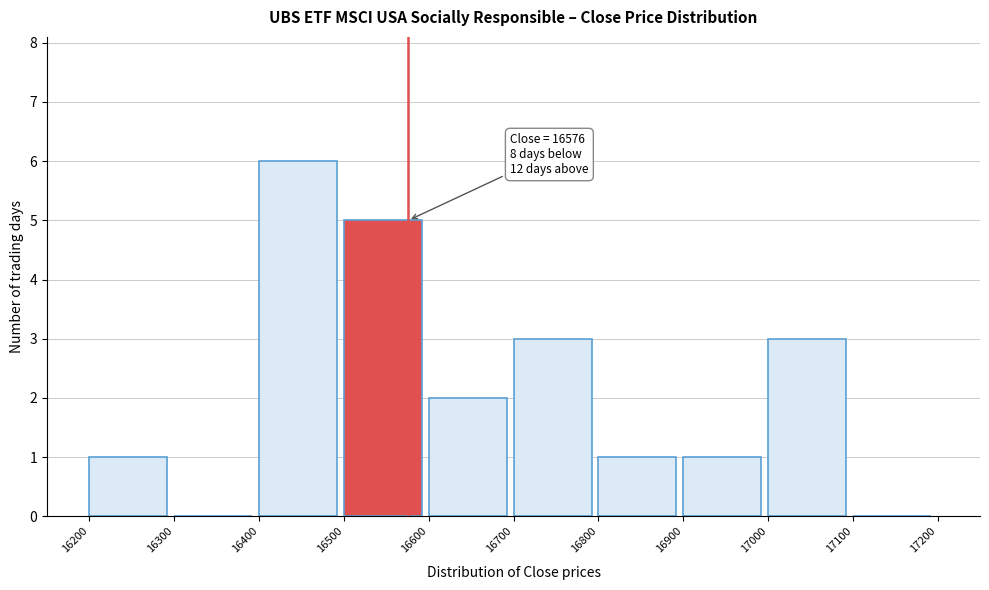

Which range on the x-axis has the tallest bar?

16400 to 16500